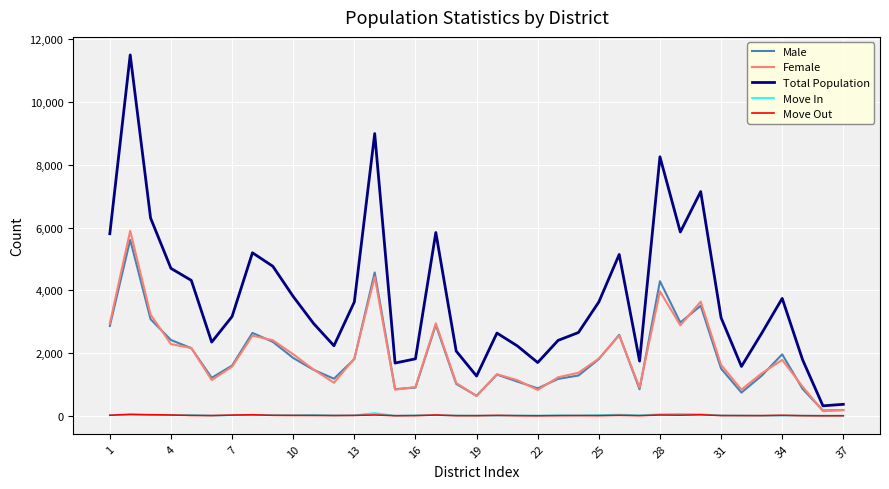

Which series has the widest spread of values?

Total Population